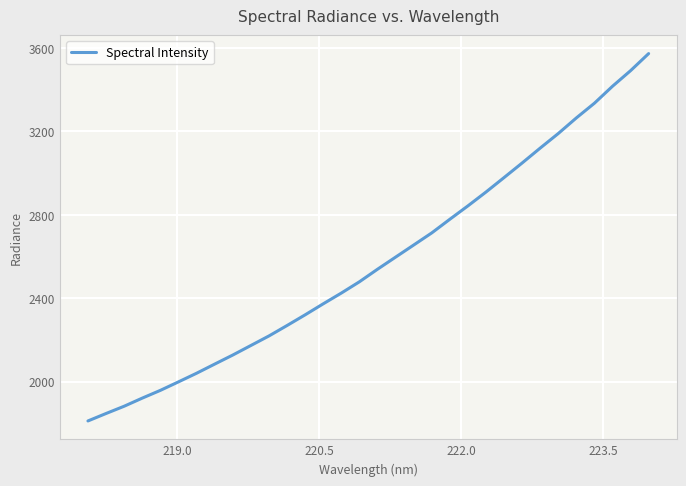

What is the difference between the maximum and minimum values?

1761.4